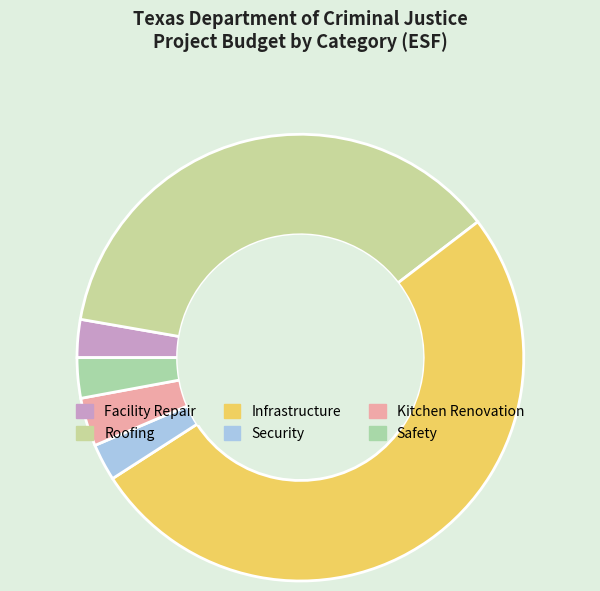

Which slice represents more than half of the pie?

Infrastructure